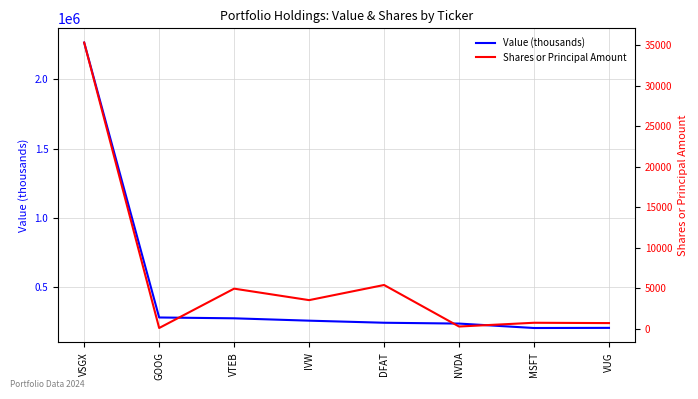

Is the value of Value (thousands) at MSFT greater than the value of Shares or Principal Amount at VTEB?

Yes